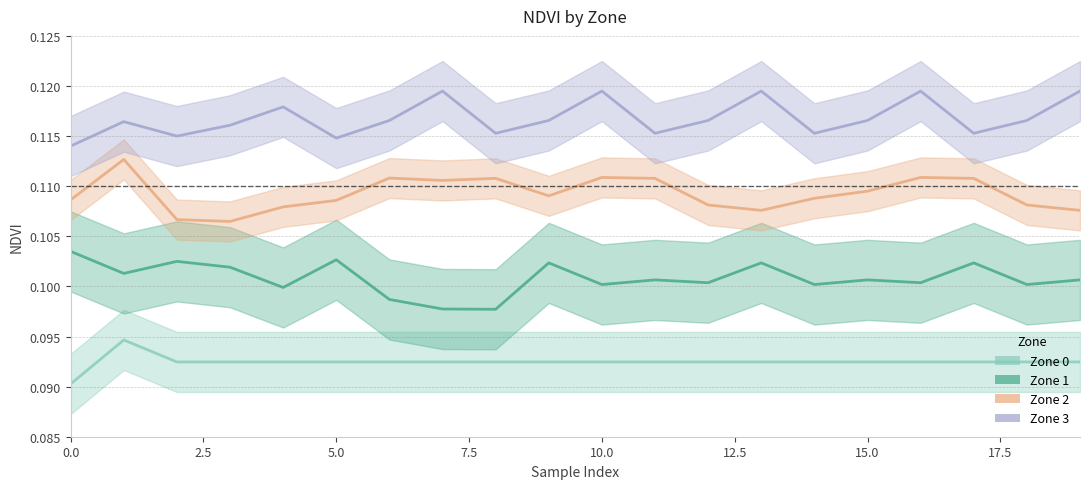

Which label corresponds to the largest value in the chart?

7